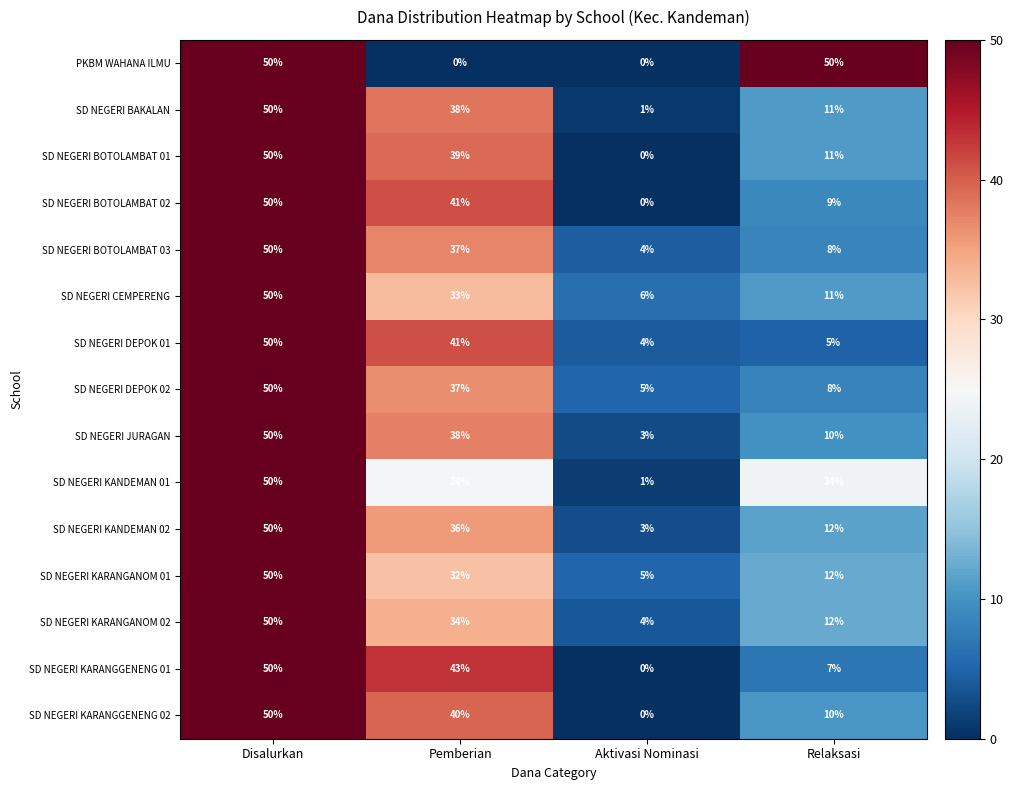

The SD NEGERI DEPOK 01 series shows 4 at Aktivasi Nominasi. True or false?

True